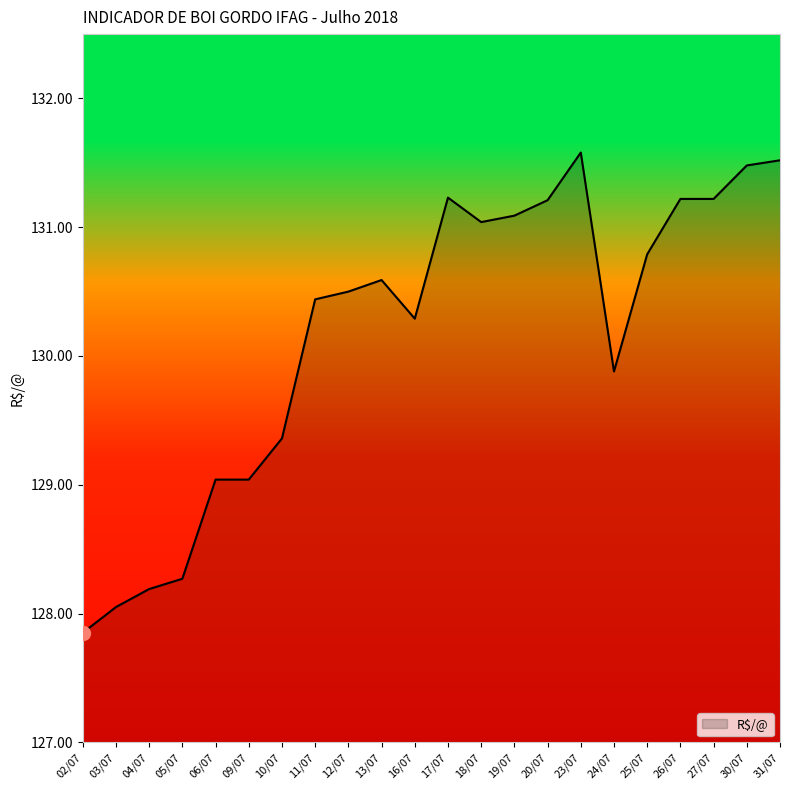

What is the difference between the values at 10/07 and 27/07?

1.9